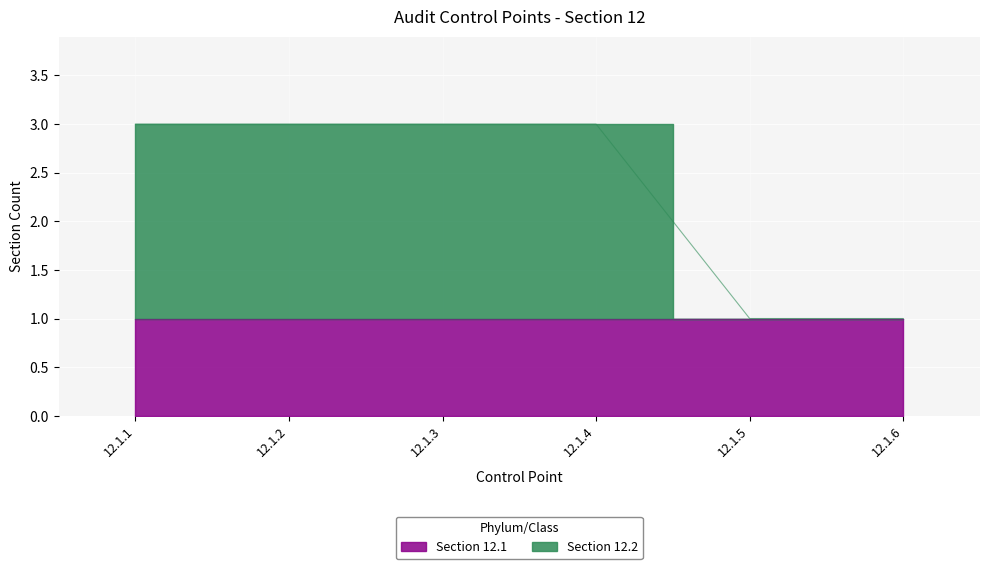

What is the value of the 1st point from the left?

3